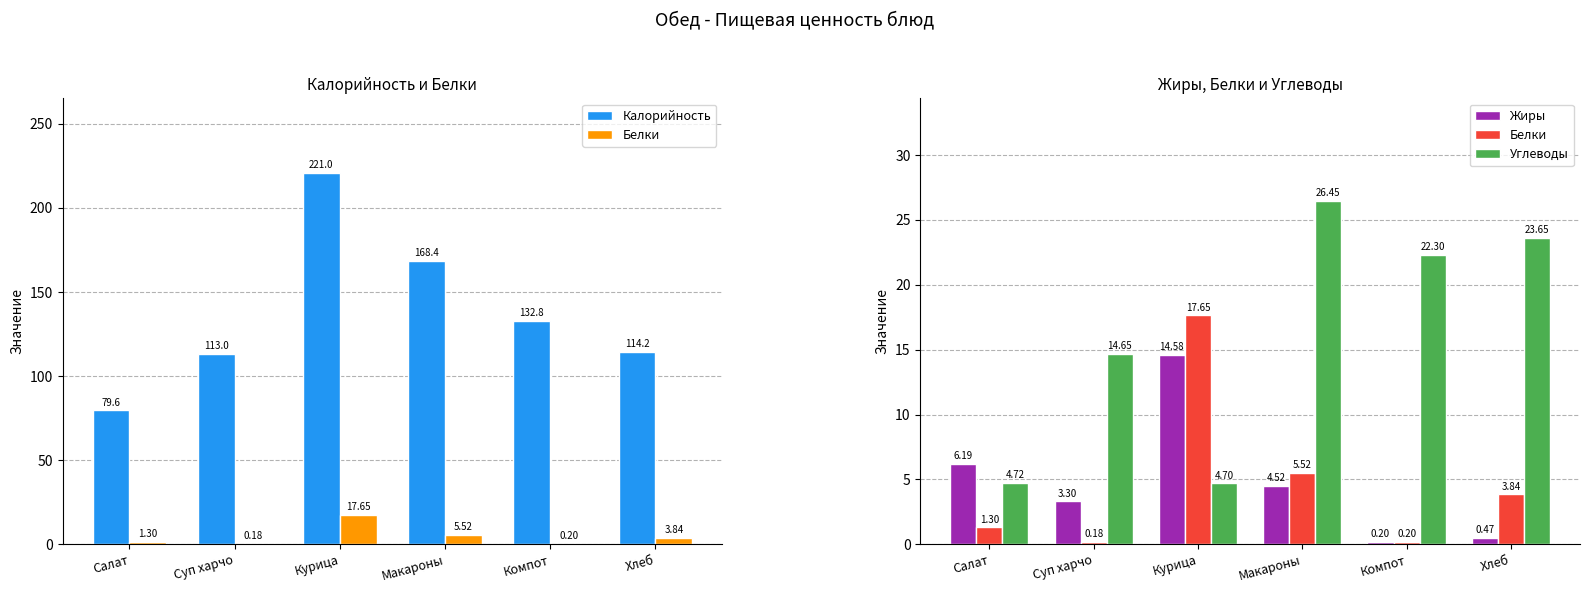

What is the difference between the maximum and minimum values in the Белки series?

17.5